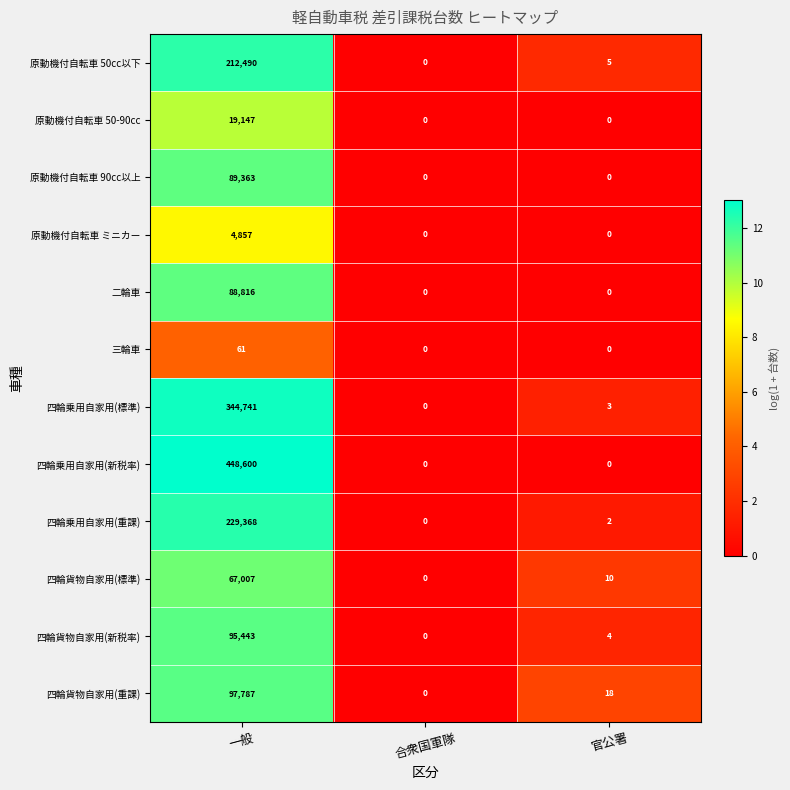

What is the difference between the 四輪貨物自家用(新税率) values at 一般 and 官公署?

95439